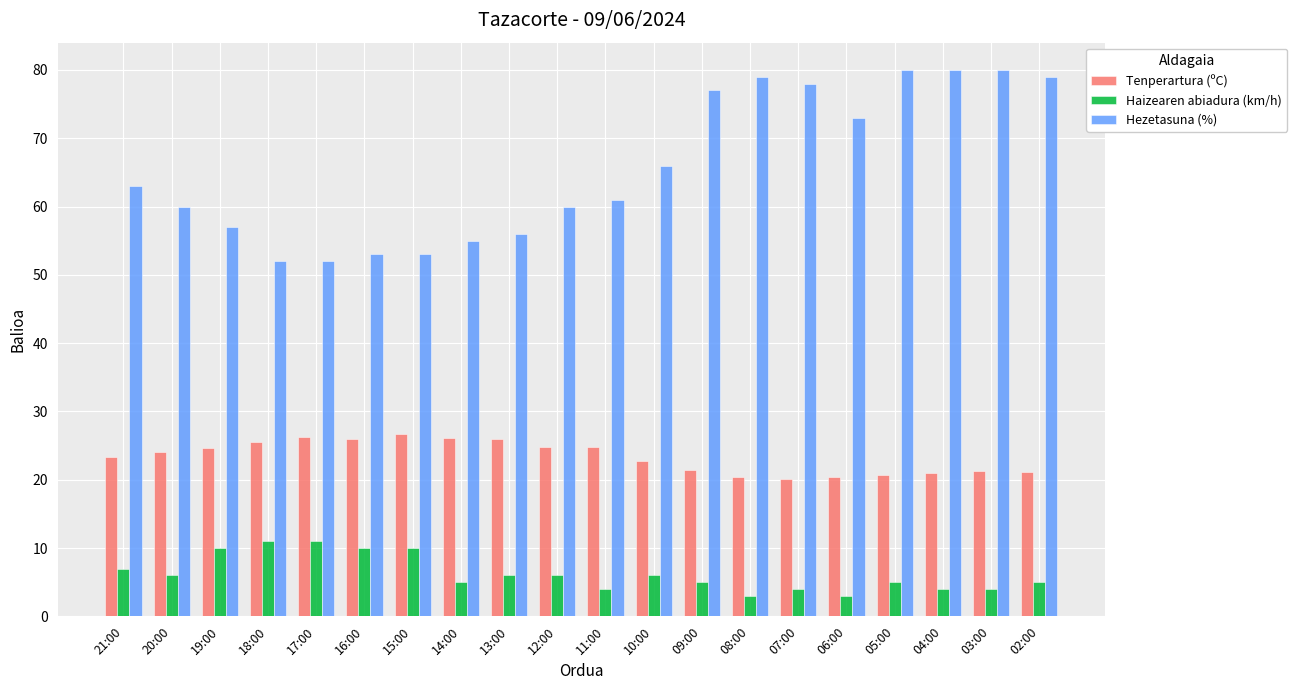

What position from the right is 07:00?

6